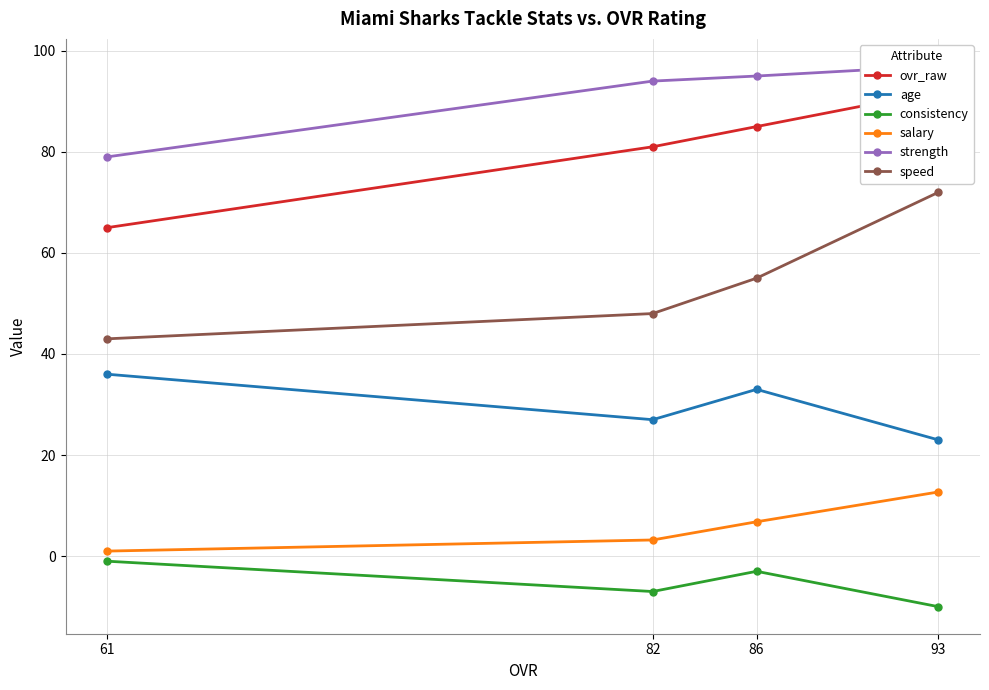

At which label is salary closest to 6?

86